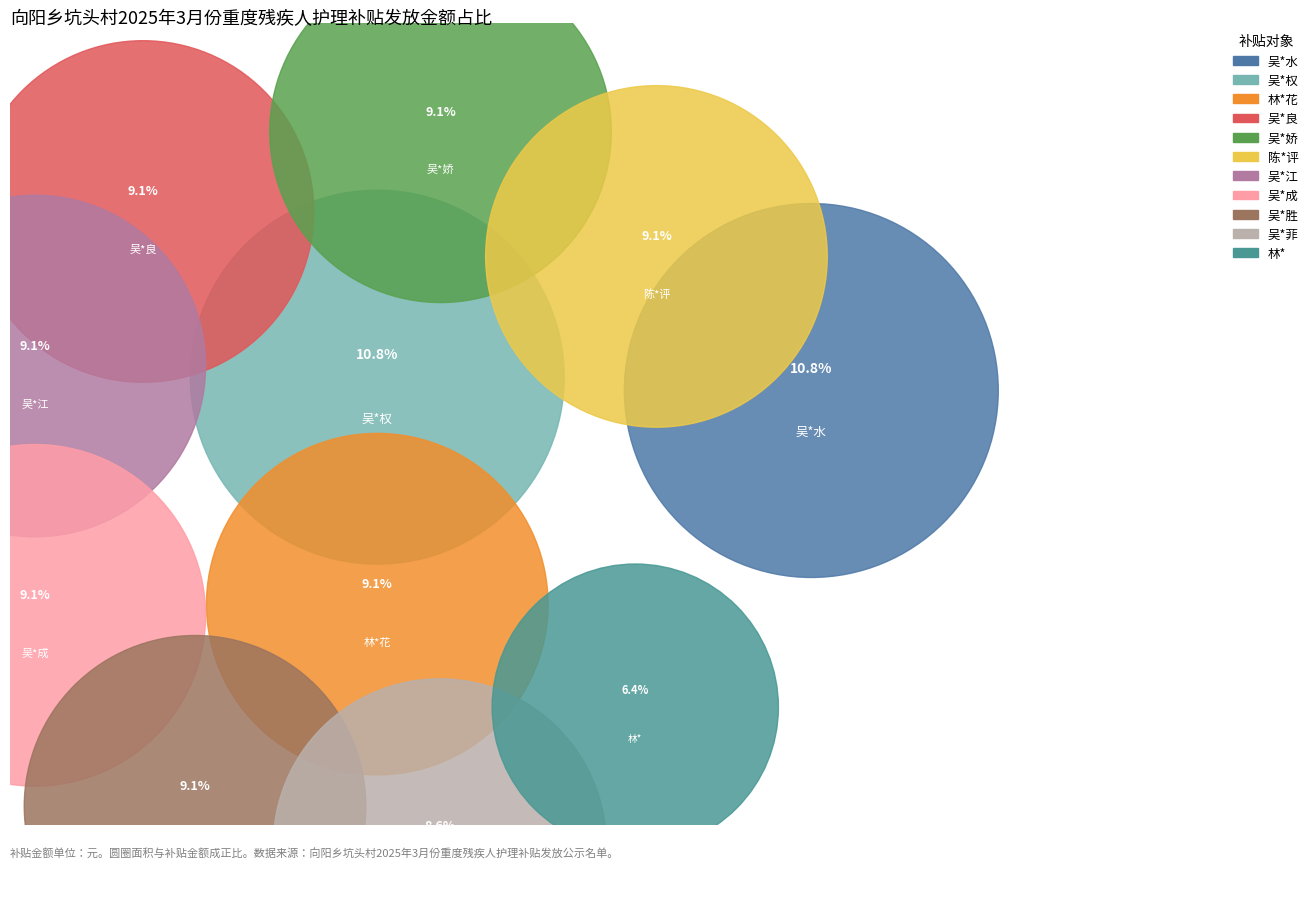

To the nearest percent, what is the combined percentage of 吴*菲 and 陈*评?

18%